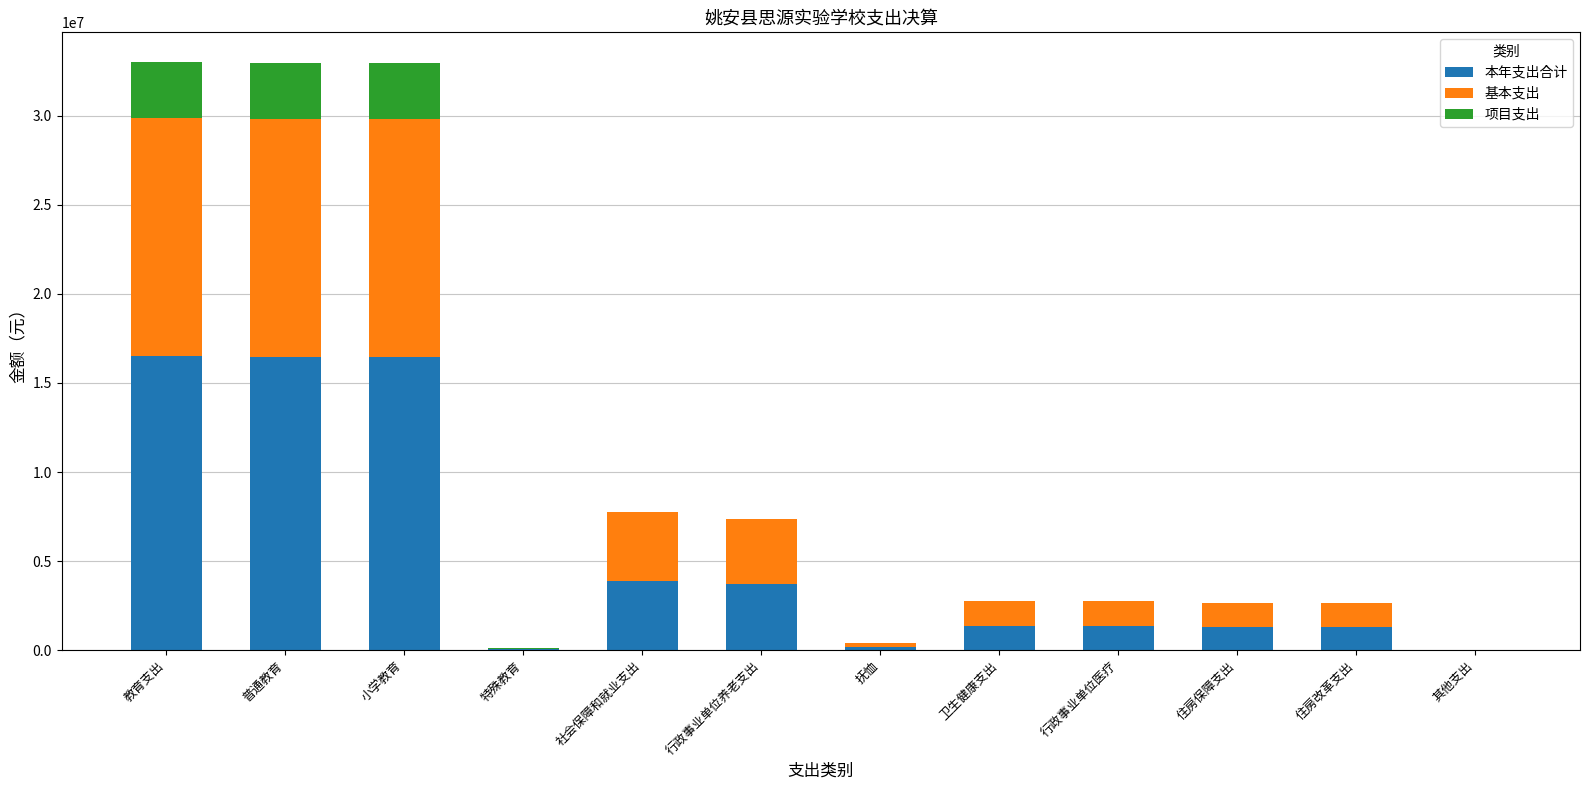

What is the sum of the 本年支出合计 values at 小学教育 and 教育支出?

32981345.4